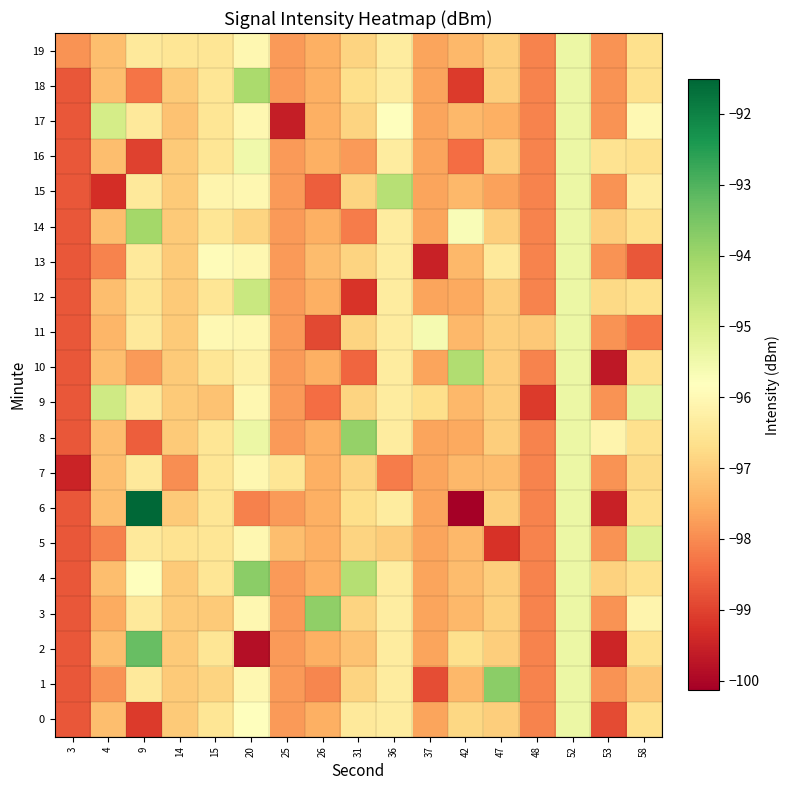

What is the total value across all series at 36?

-1927.0